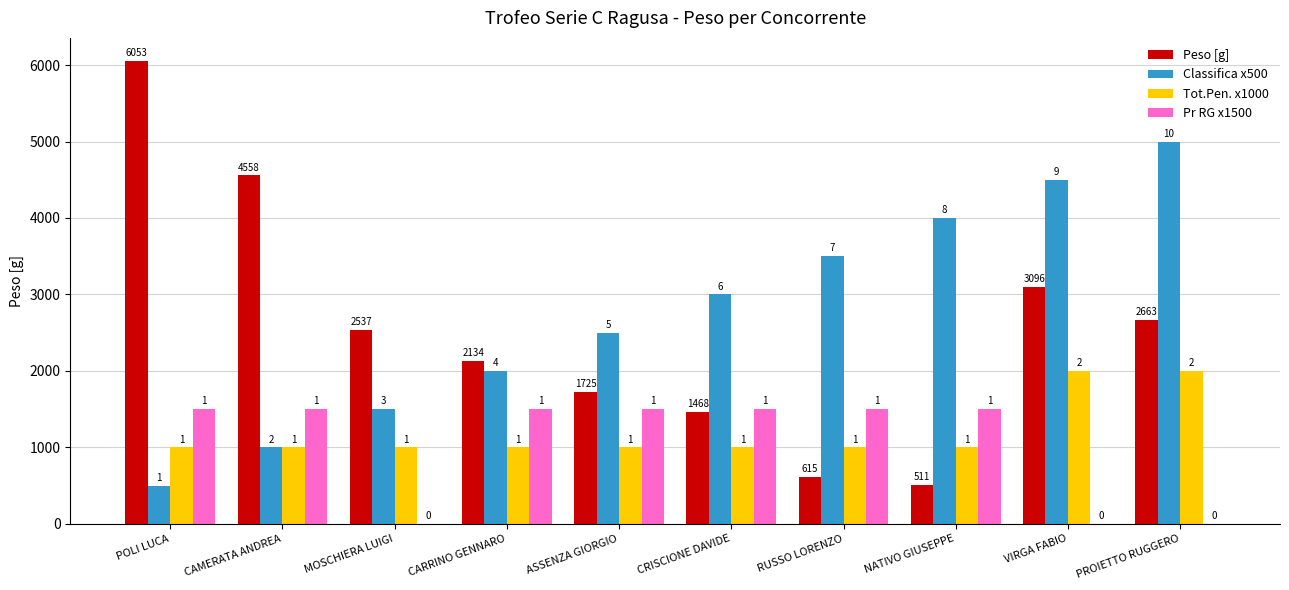

Does the chart contain stacked bars?

No